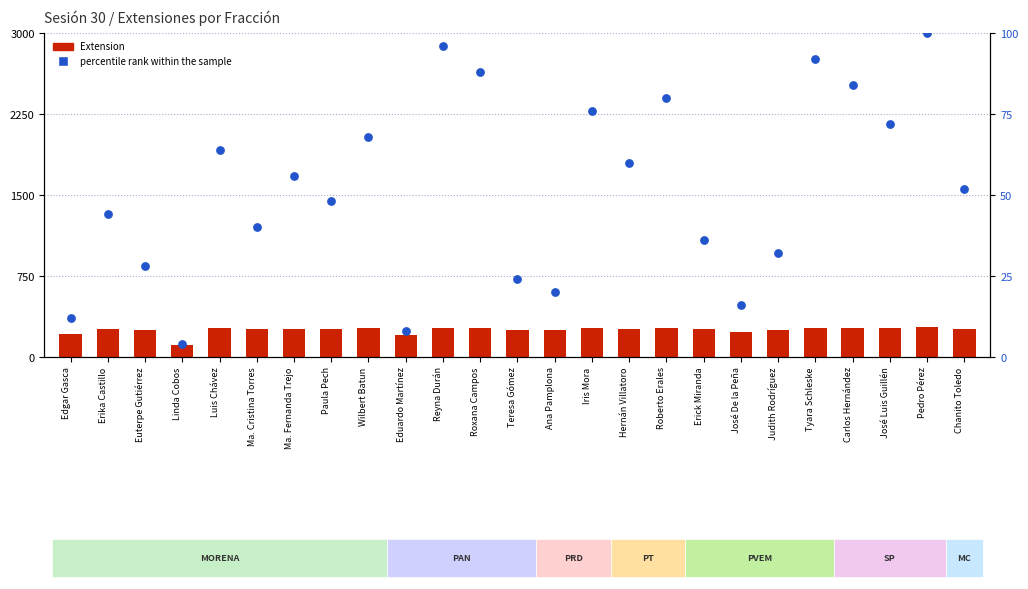

What are all the series names shown in the legend?

Extension, percentile rank within the sample